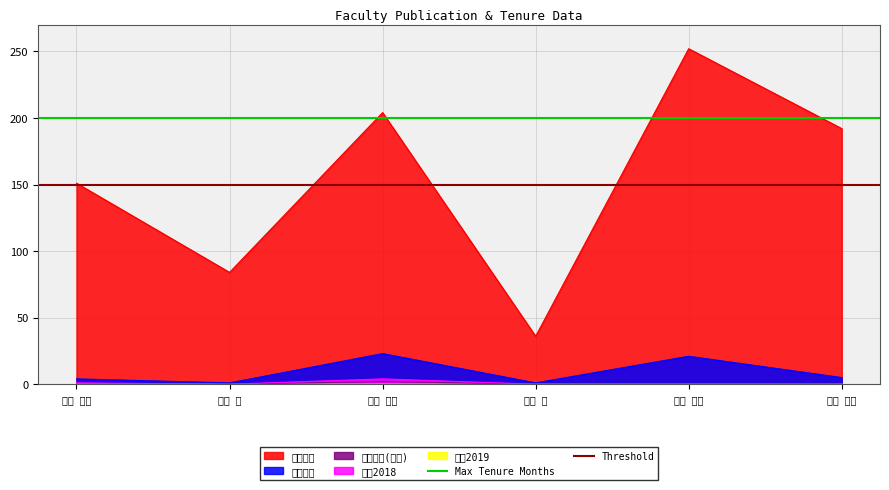

True or false: 著作2018 and 在籍月数 cross at least once.

False